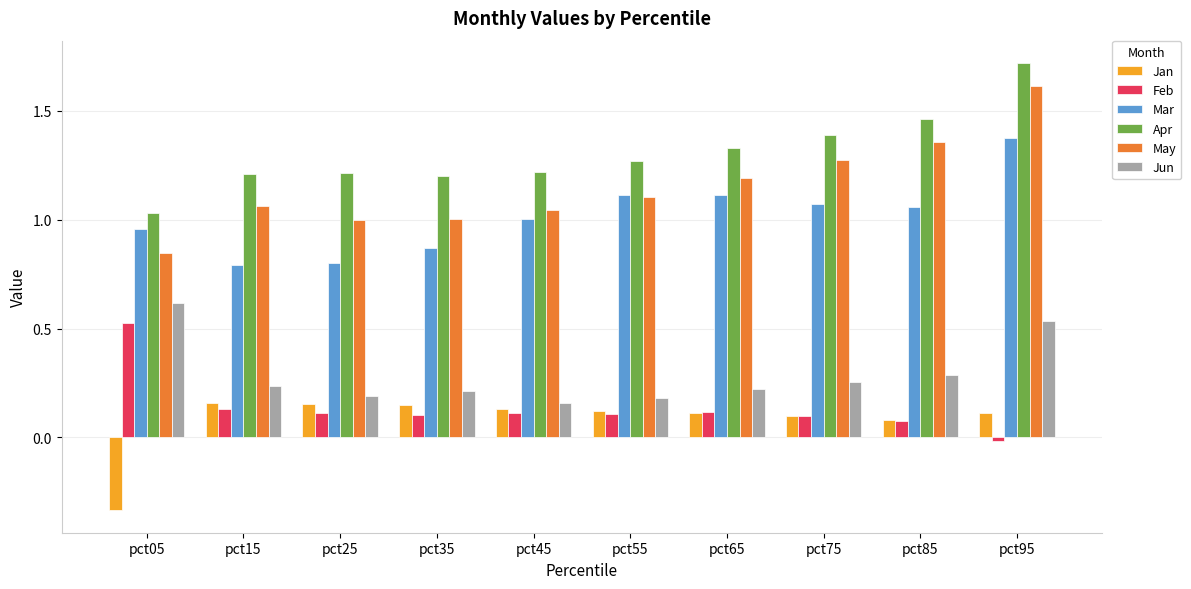

What is the difference between the maximum and minimum values in the Mar series?

0.6